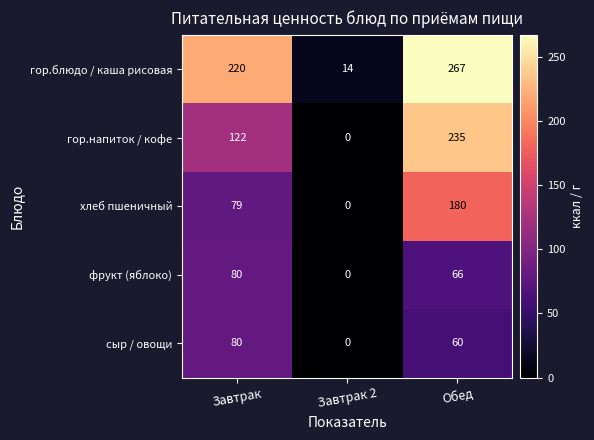

Reading right to left, extract all data points from this chart.

гор.блюдо / каша рисовая: Обед=267	Завтрак 2=14	Завтрак=220
гор.напиток / кофе: Обед=235	Завтрак 2=0	Завтрак=122
хлеб пшеничный: Обед=180	Завтрак 2=0	Завтрак=79
фрукт (яблоко): Обед=66	Завтрак 2=0	Завтрак=80
сыр / овощи: Обед=60	Завтрак 2=0	Завтрак=80